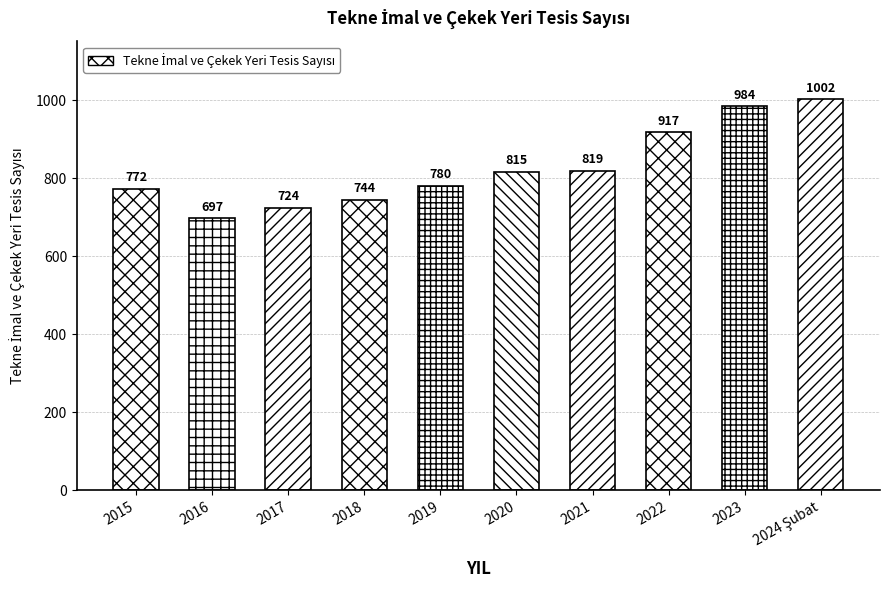

At which category does the chart reach its minimum across all series?

2016